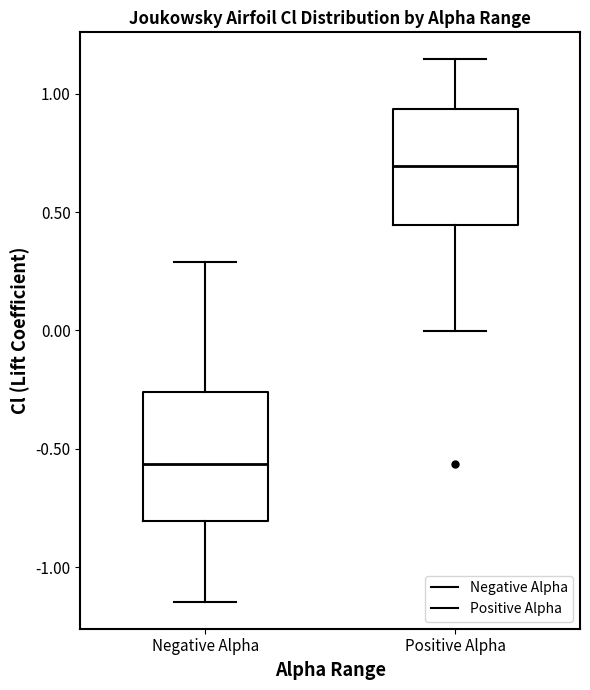

Where does the upper whisker of the box for Positive Alpha end on the y-axis? The values are not printed on the chart, so give them approximately, as read against the axis.

1.15